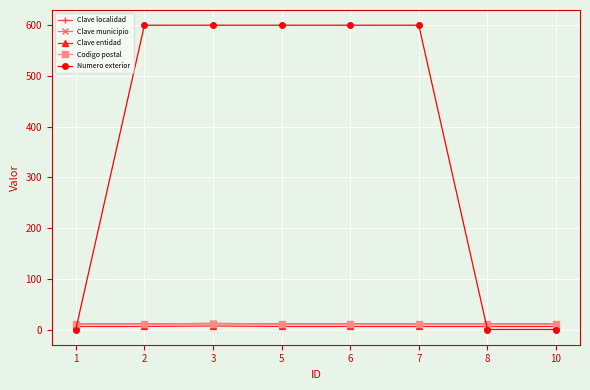

Where is Numero exterior nearest to the value 300?

1